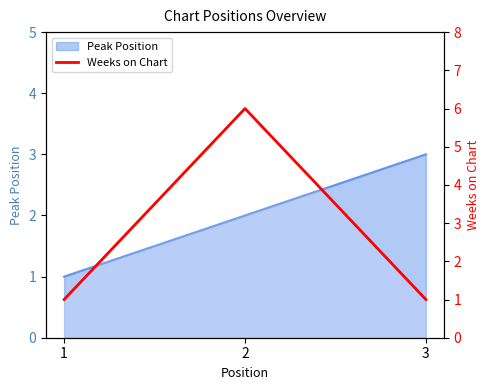

Which has a higher value, 2 or 1?

2